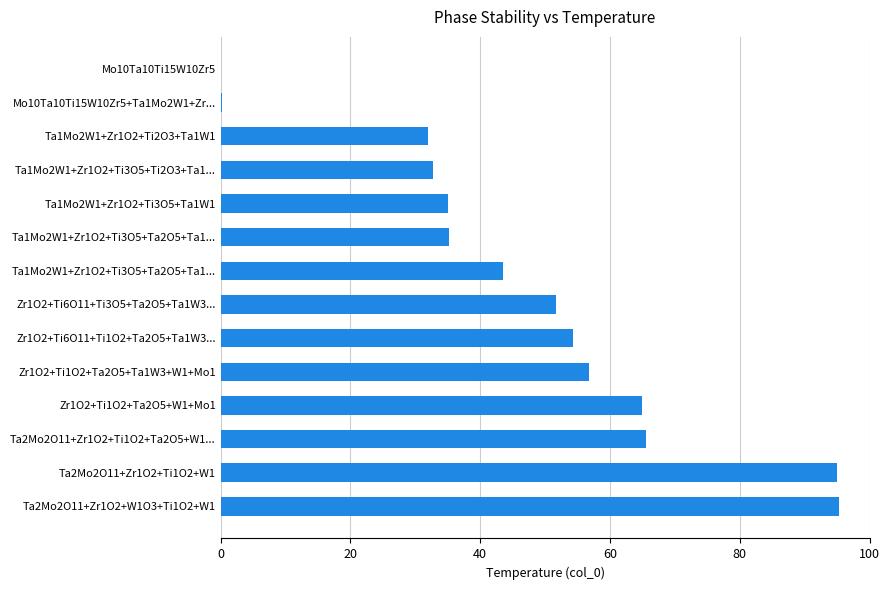

Are the bars grouped side by side (vs. stacked)?

No